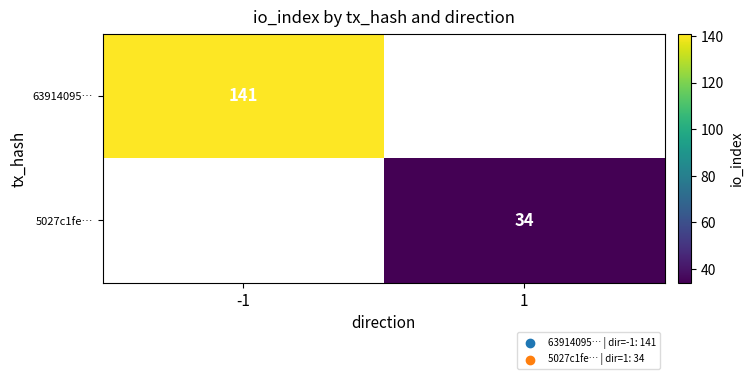

True or false: 63914095… has a value of 214 at -1.

False